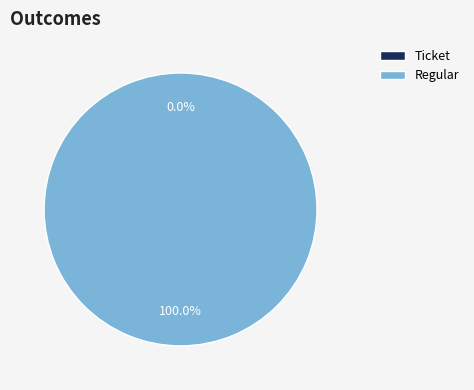

Between Ticket and Regular, which is larger?

Regular